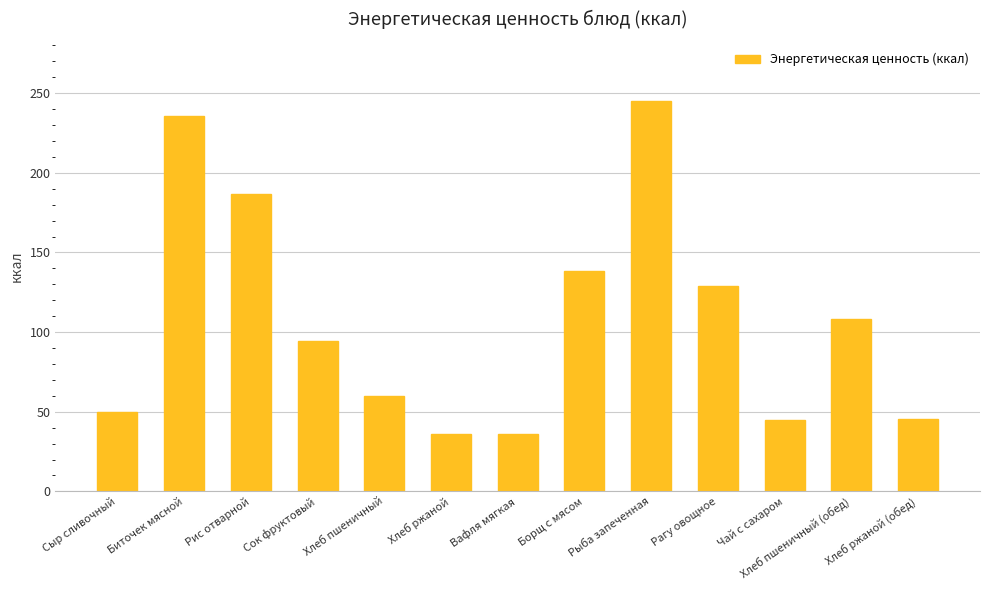

What is the ratio of the value at Хлеб ржаной (обед) to the value at Хлеб пшеничный?

0.8